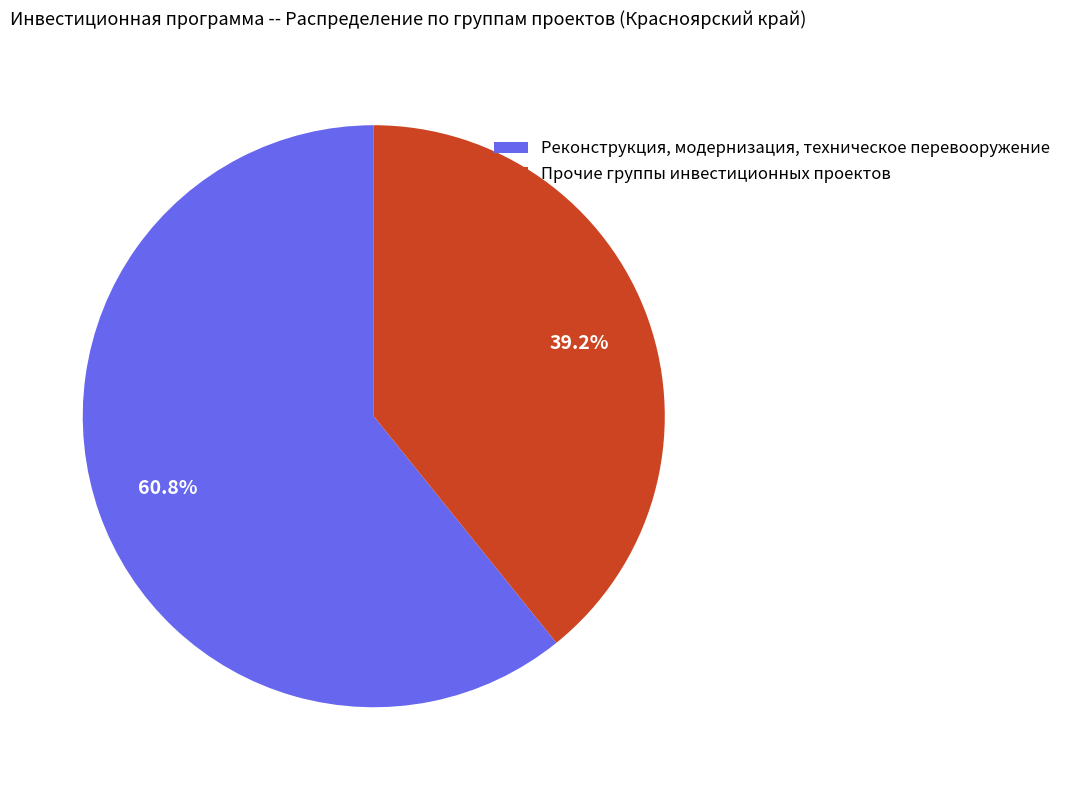

Is Реконструкция, модернизация, техническое перевооружение the majority of the pie?

Yes